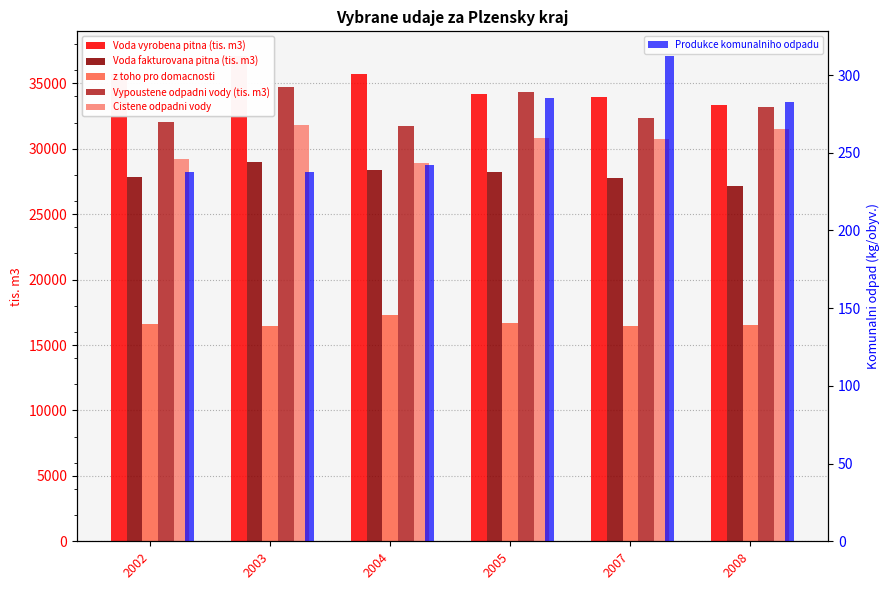

Which category has the lowest value in the Vypoustene odpadni vody (tis. m3) series?

2004